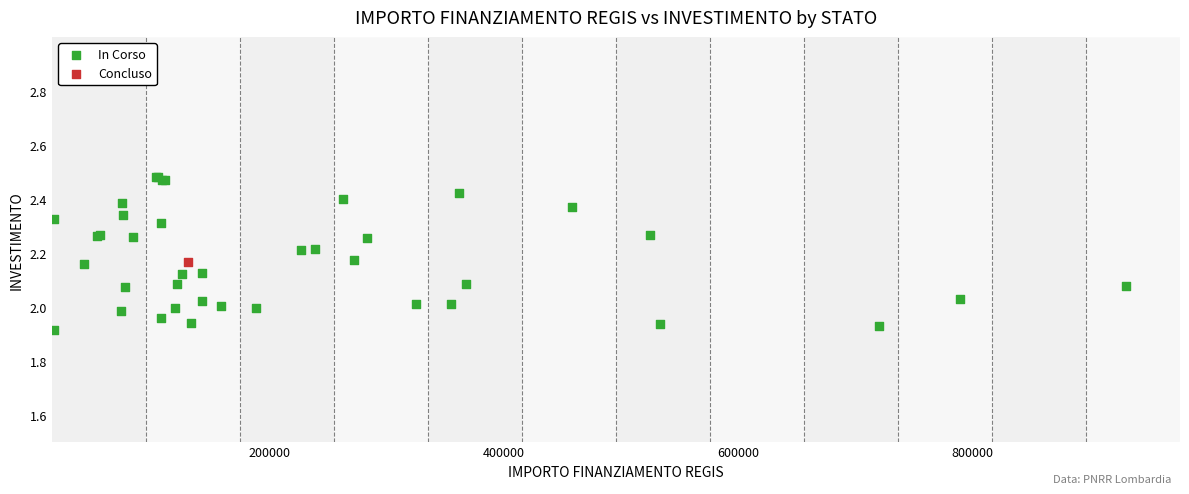

What are all the series names shown in the legend?

In Corso, Concluso